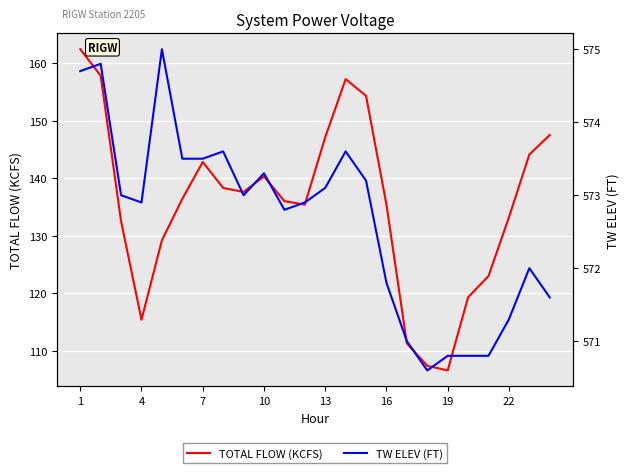

Count the number of data series in this chart.

2